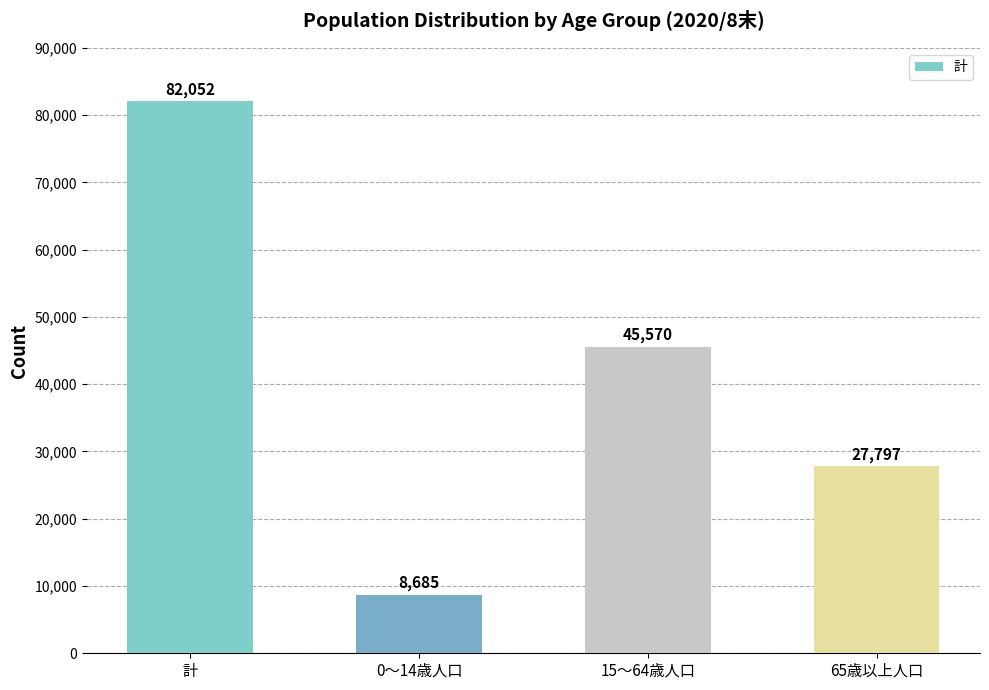

What is the sum of all values?

164104